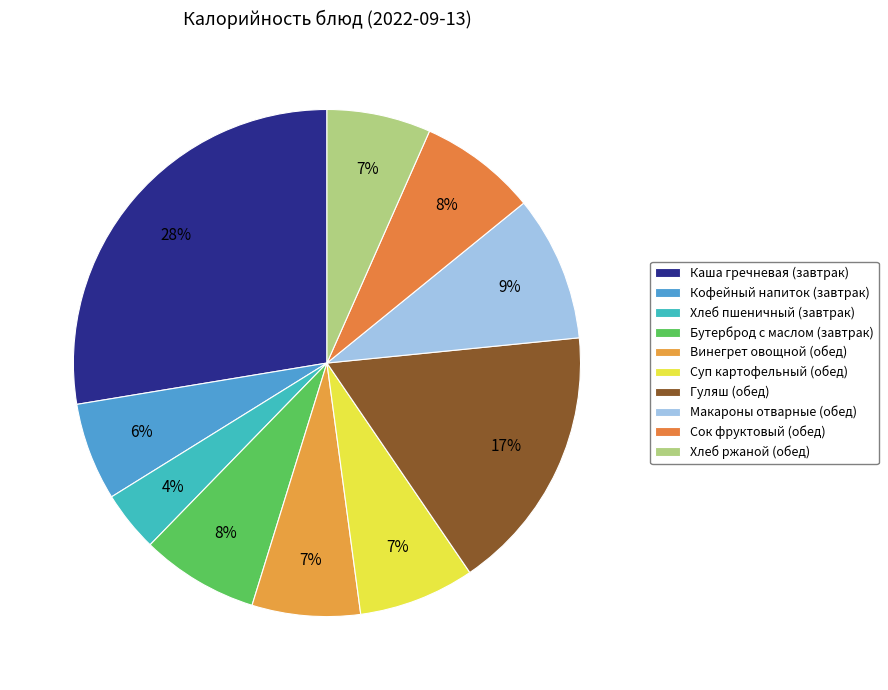

Is the sum of Каша гречневая (завтрак) and Винегрет овощной (обед) greater than half?

No